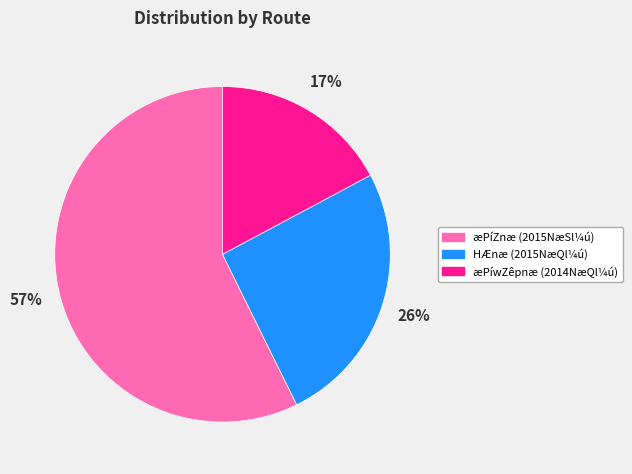

To the nearest percent, what is the difference between the largest and smallest slice percentages?

40%